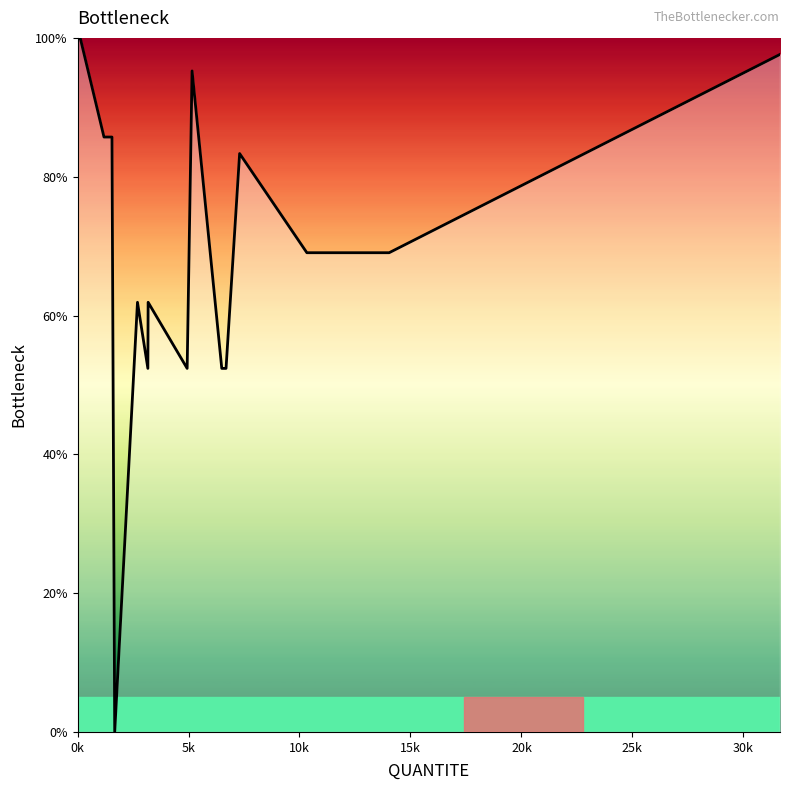

What is the maximum value shown in the chart?

100.0